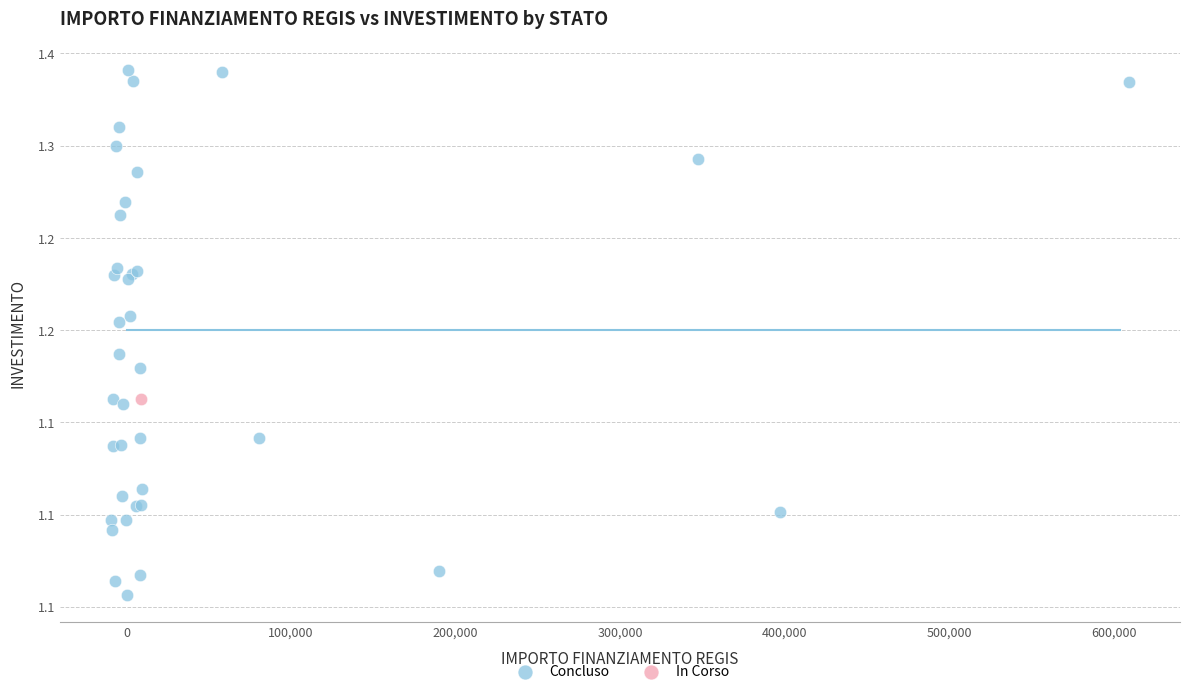

What are all the series names shown in the legend?

Concluso, In Corso